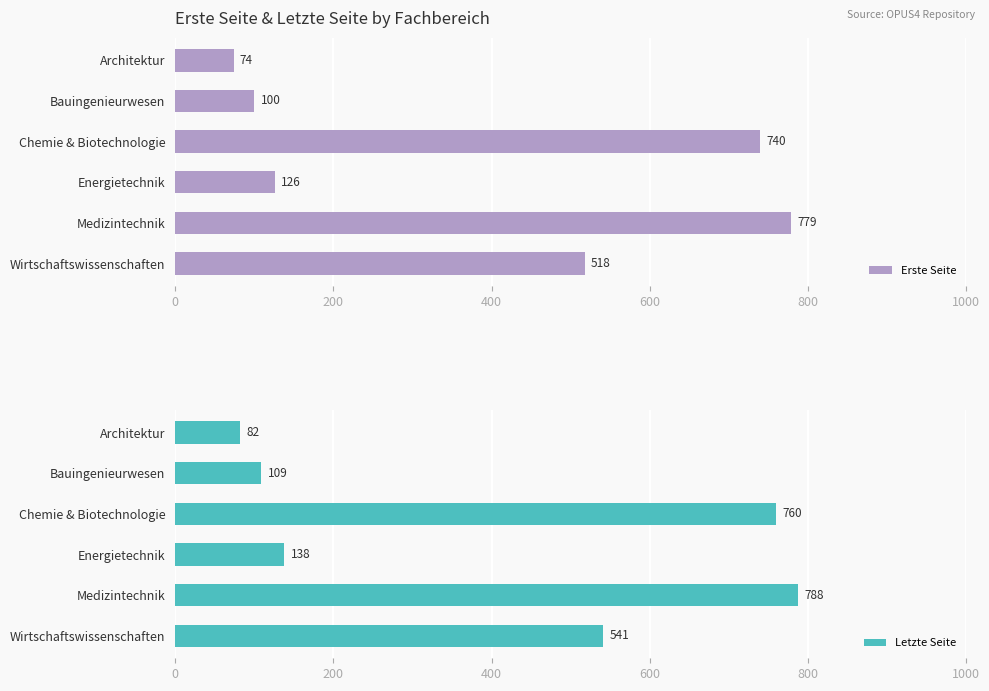

Does the chart contain stacked bars?

No